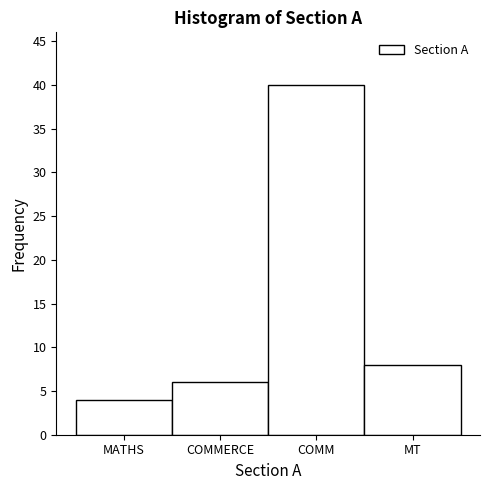

Reading right to left, extract all data points from this chart.

MT=8	COMM=40	COMMERCE=6	MATHS=4